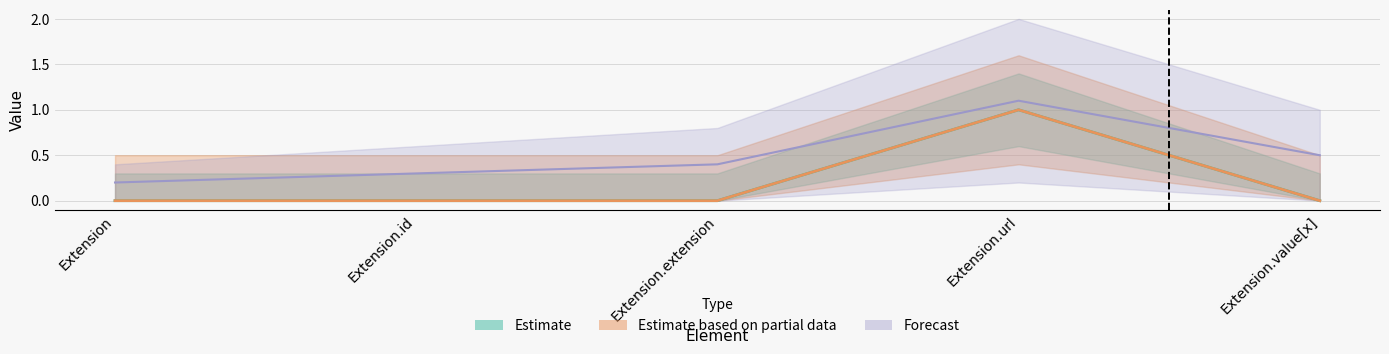

How many values in the Base Min series exceed 0?

1